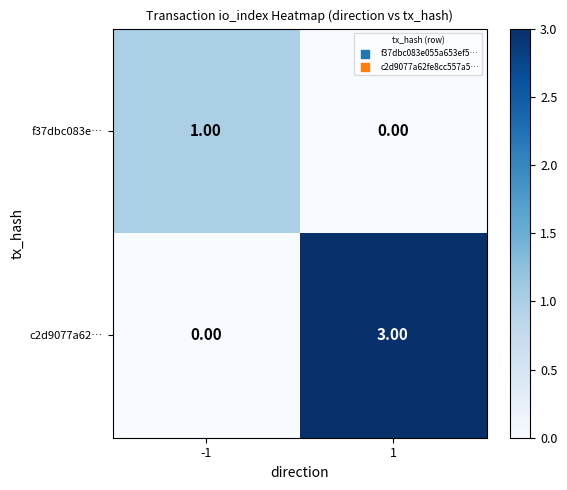

What is the difference between the c2d9077a62… values at -1 and 1?

3